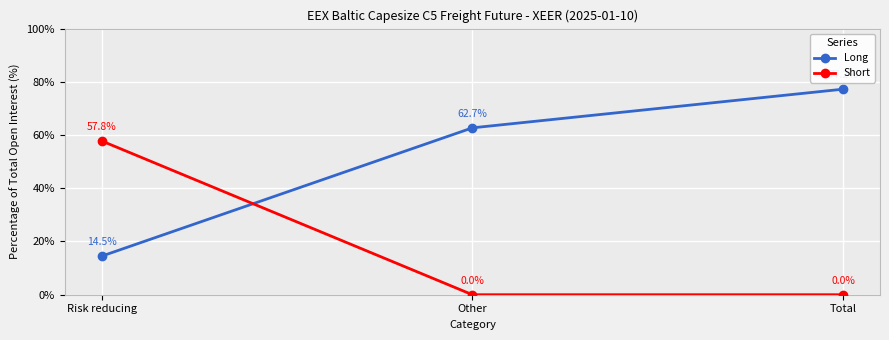

At which label does Long reach its minimum?

Risk reducing